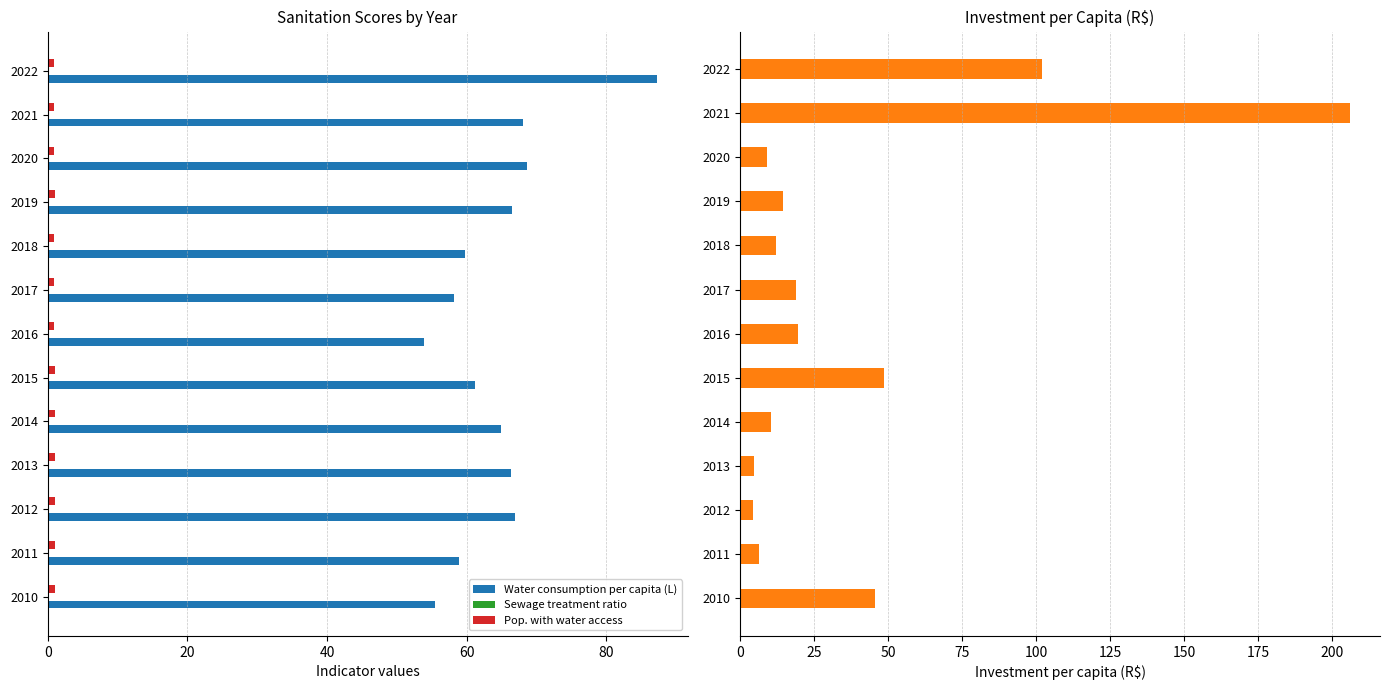

The value of Water consumption per capita (L) at 2020 is 112.6. True or false?

False